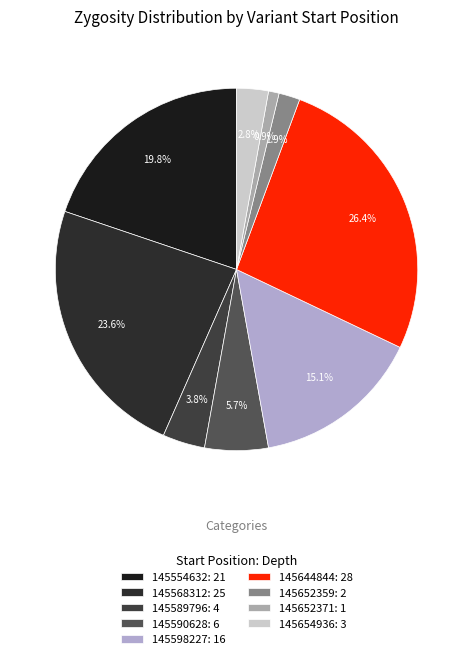

To the nearest percent, what is the difference between the largest and smallest slice percentages?

25%